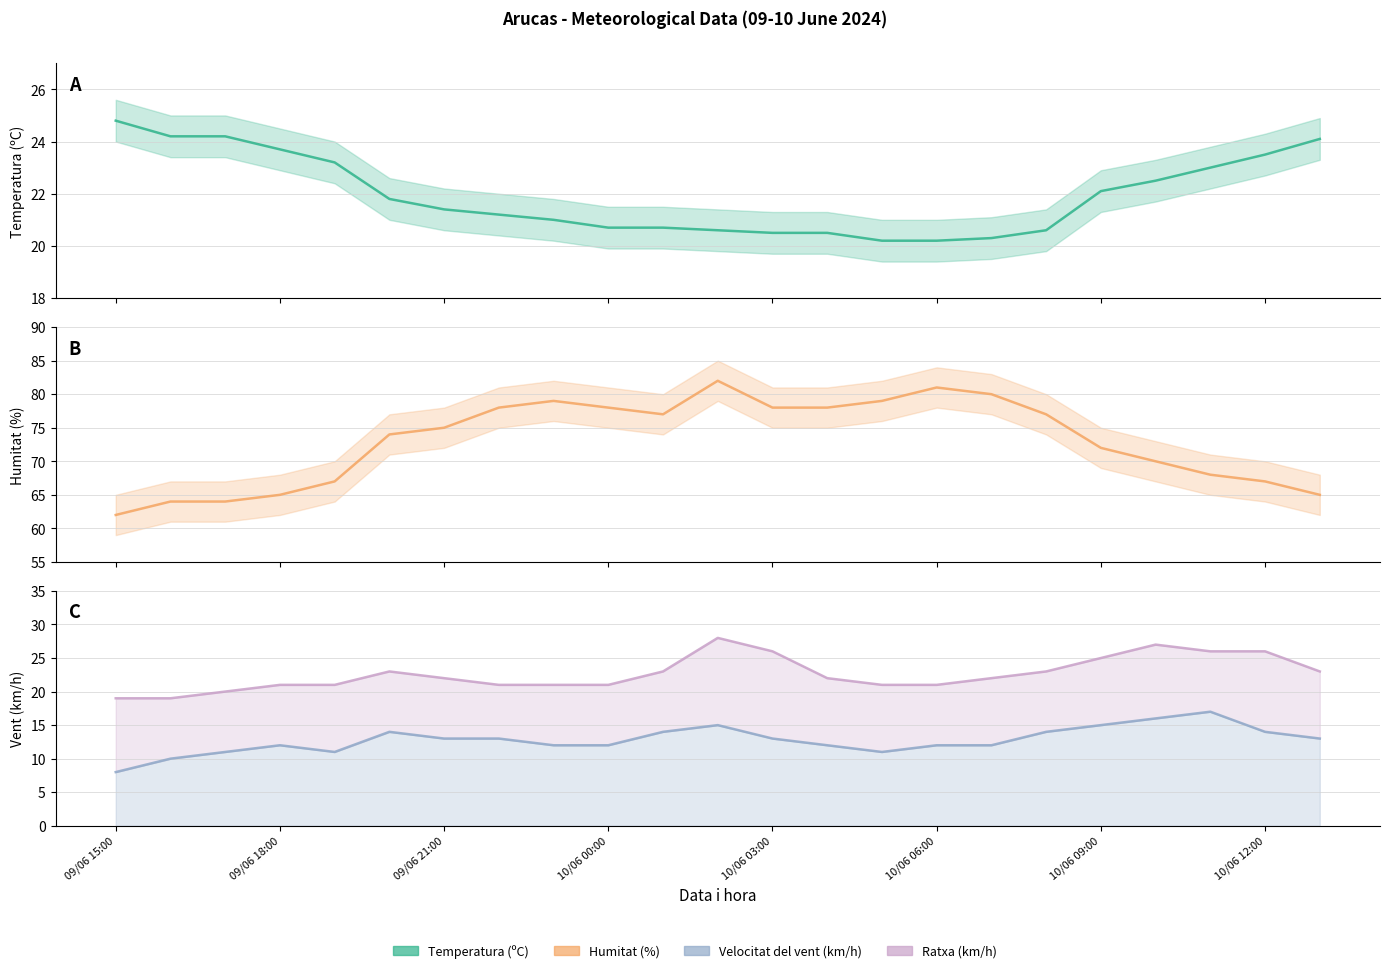

At which label does Temperatura (ºC) reach its peak?

09/06 15:00